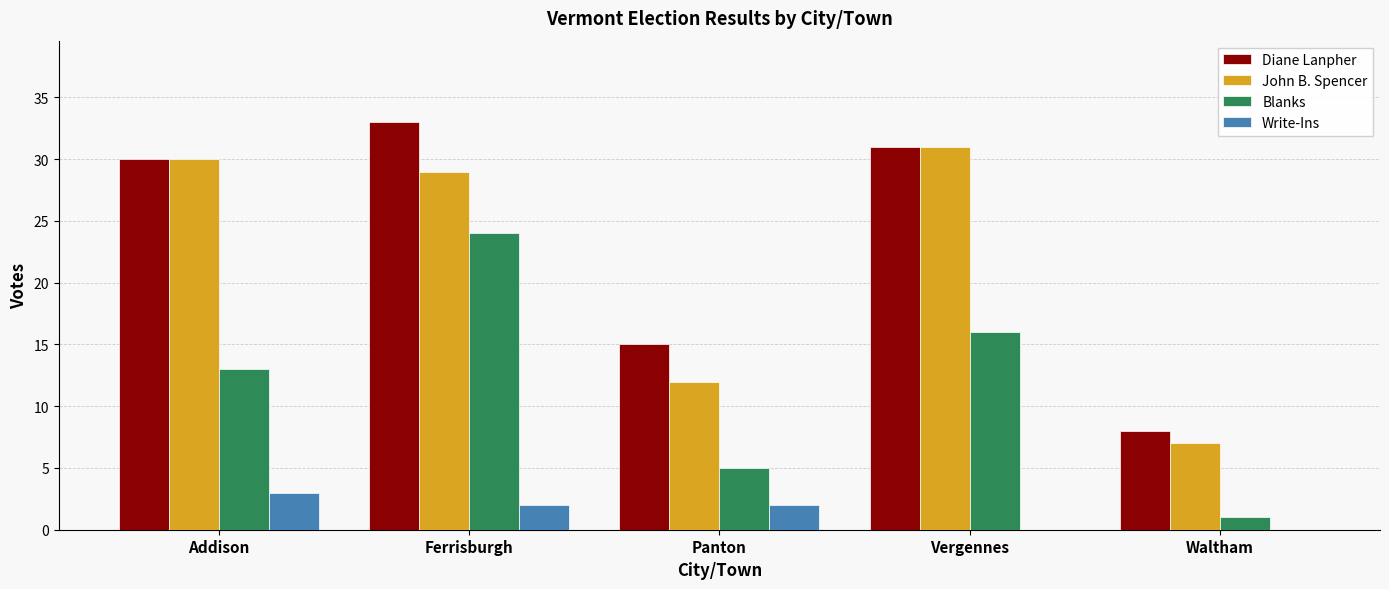

What is the spread (max minus min) of values at Waltham?

8